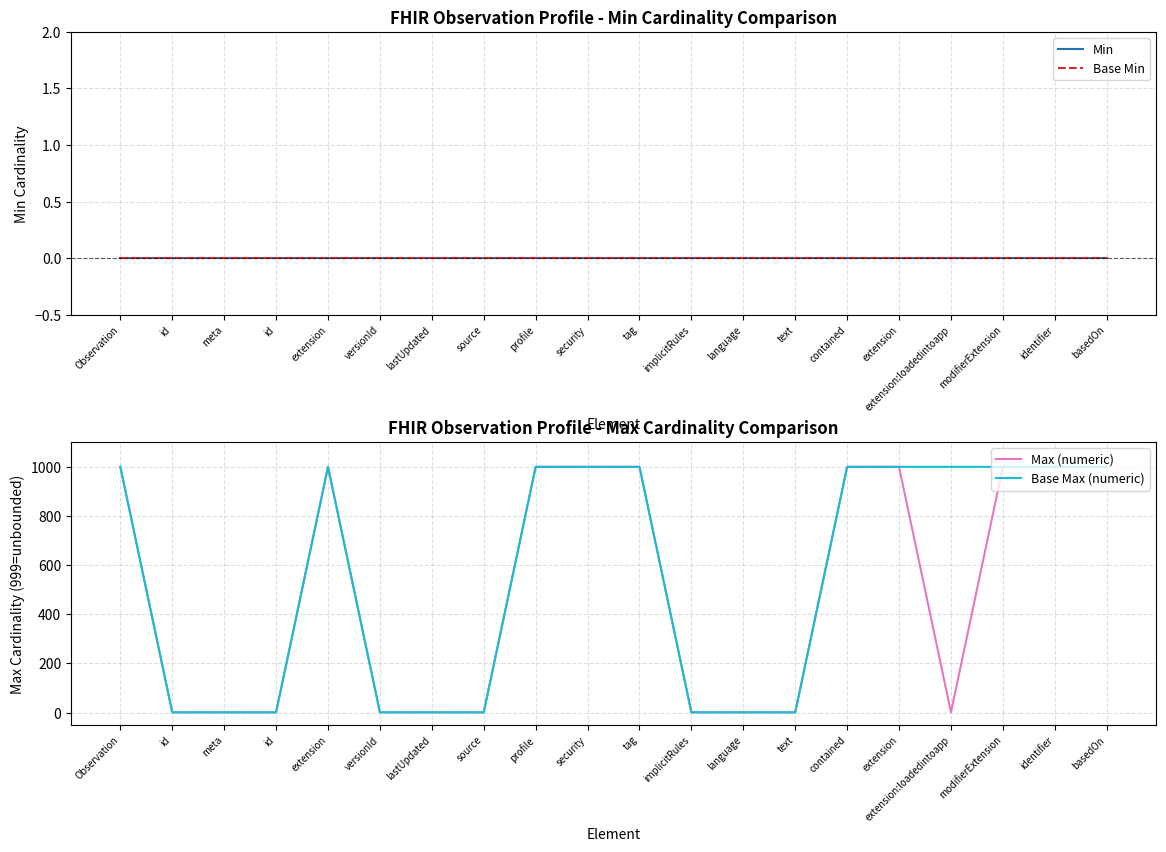

At which category does Max (numeric) reach its first local valley?

extension:loadedintoapp